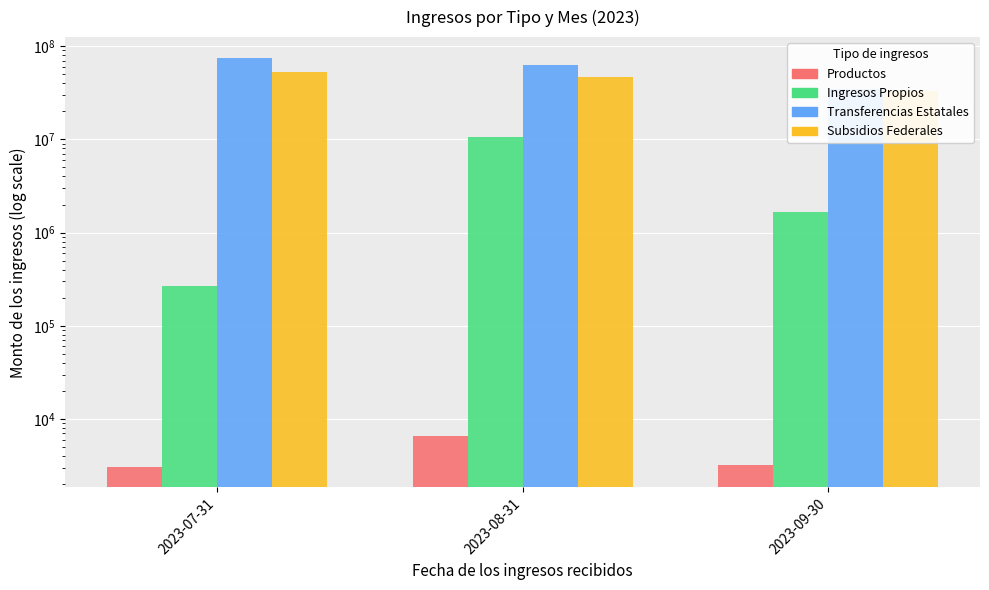

What is the minimum value for Subsidios Federales?

33136024.0